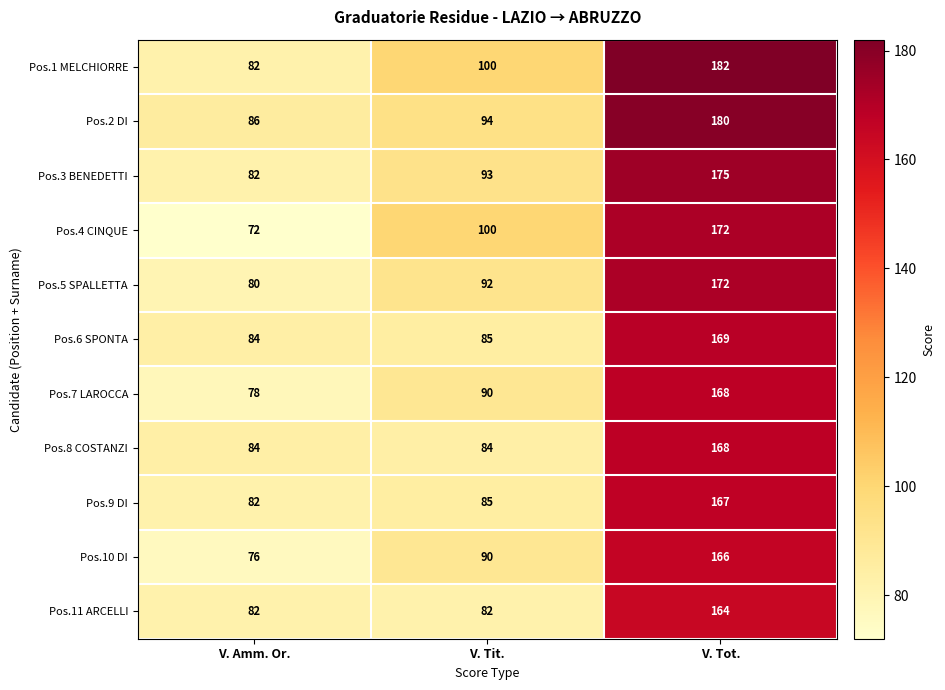

Rank the categories by Pos.6 SPONTA value from lowest to highest.

V. Amm. Or., V. Tit., V. Tot.